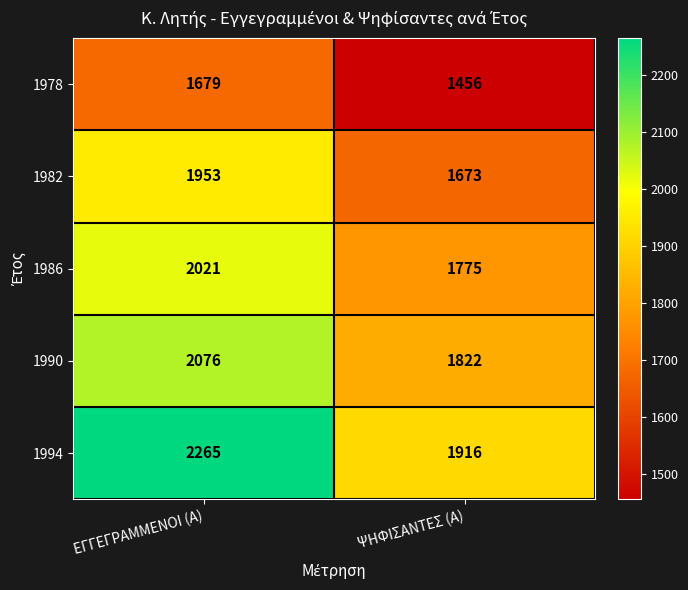

At ΨΗΦΙΣΑΝΤΕΣ (Α), list the series in order from largest to smallest.

1994, 1990, 1986, 1982, 1978